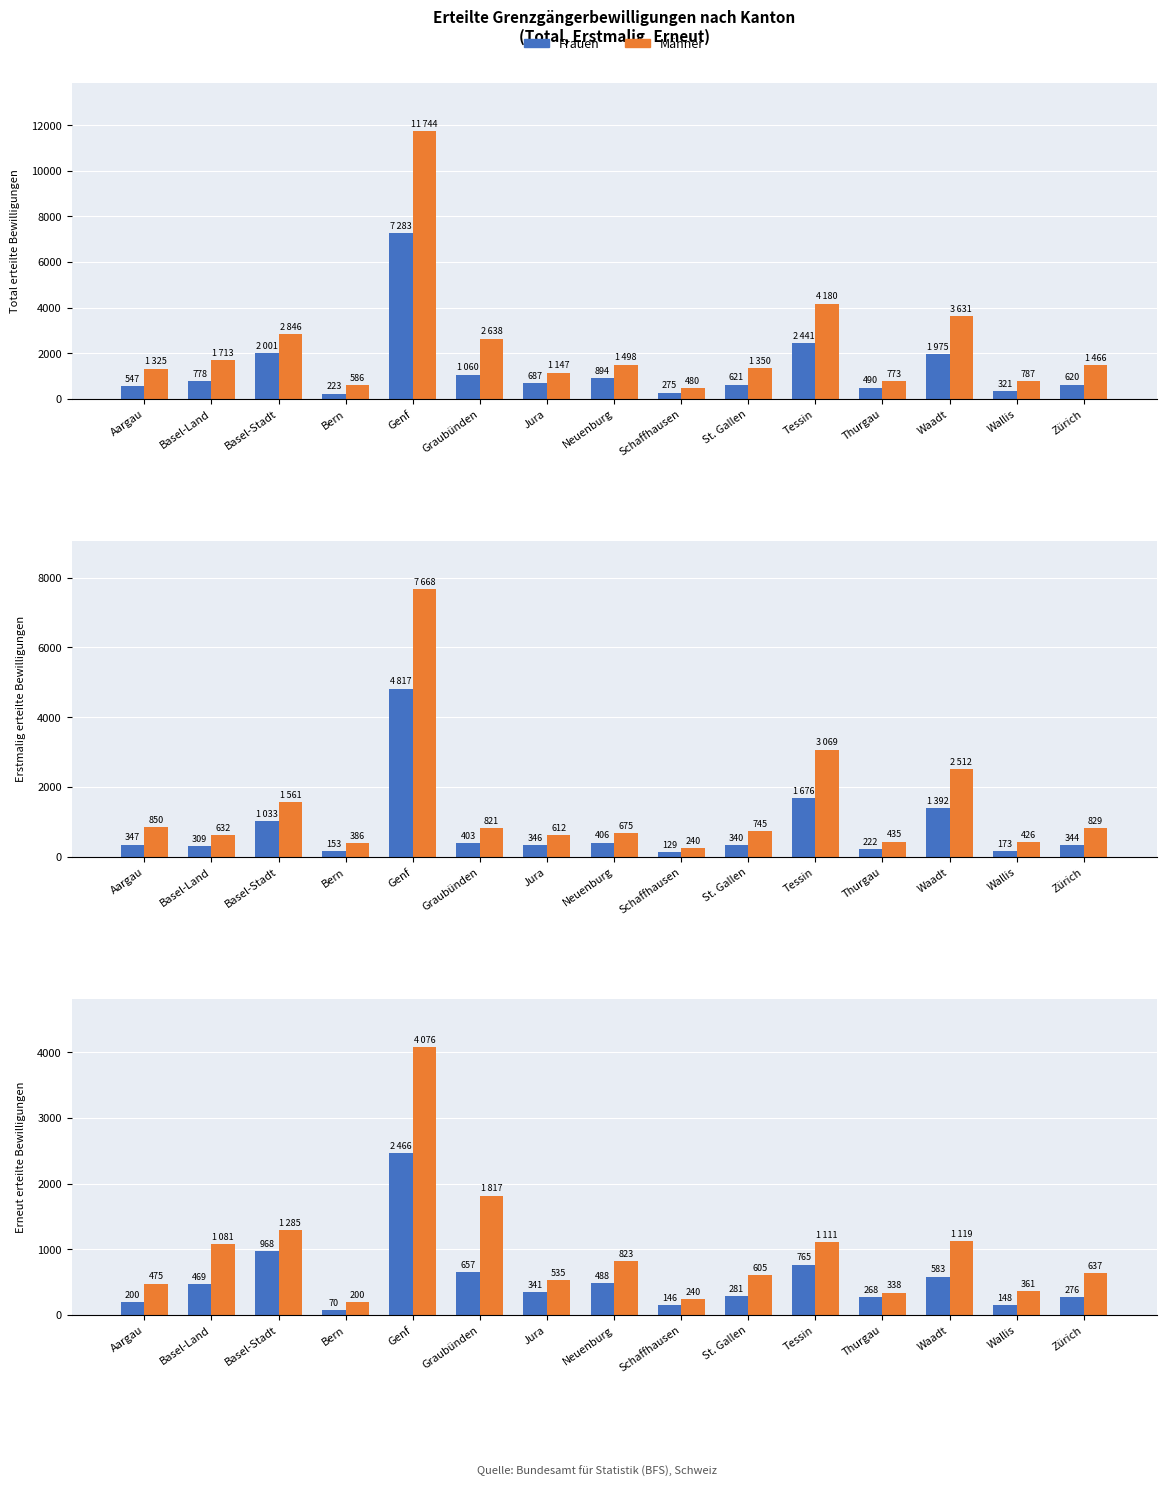

What is the sum of all Männer values?

14703